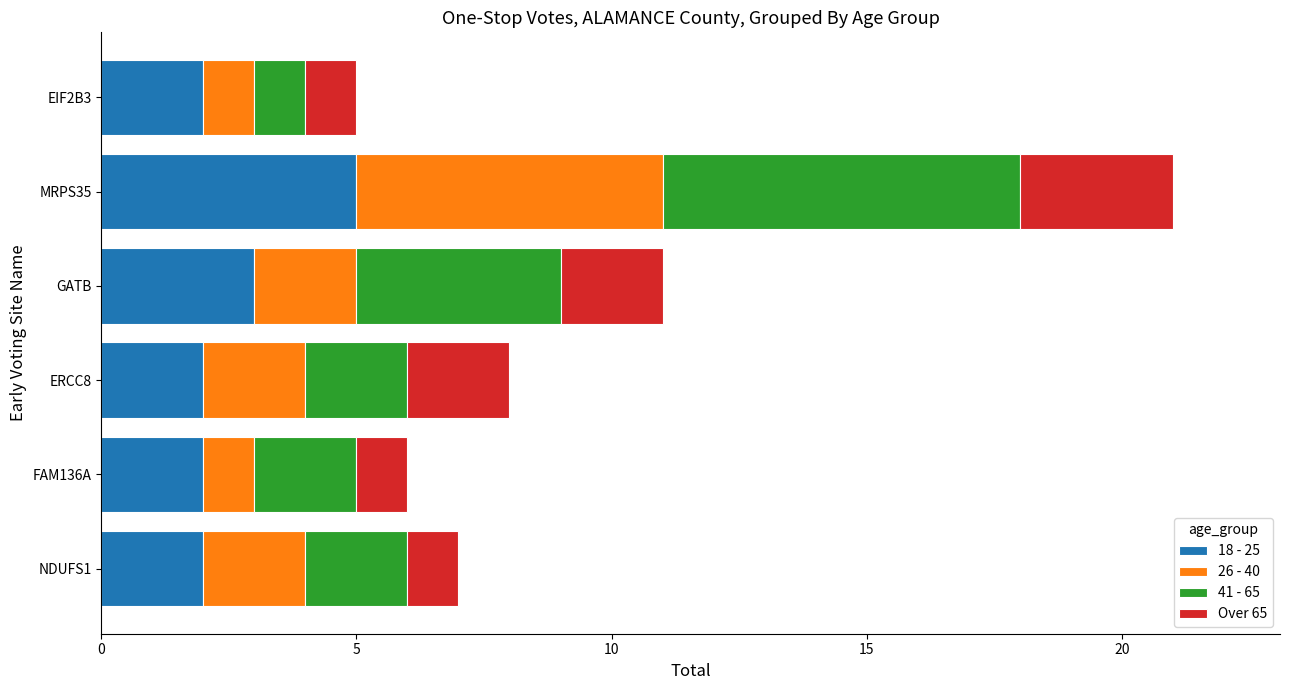

True or false: 18 - 25 has a value of 2 at FAM136A.

True